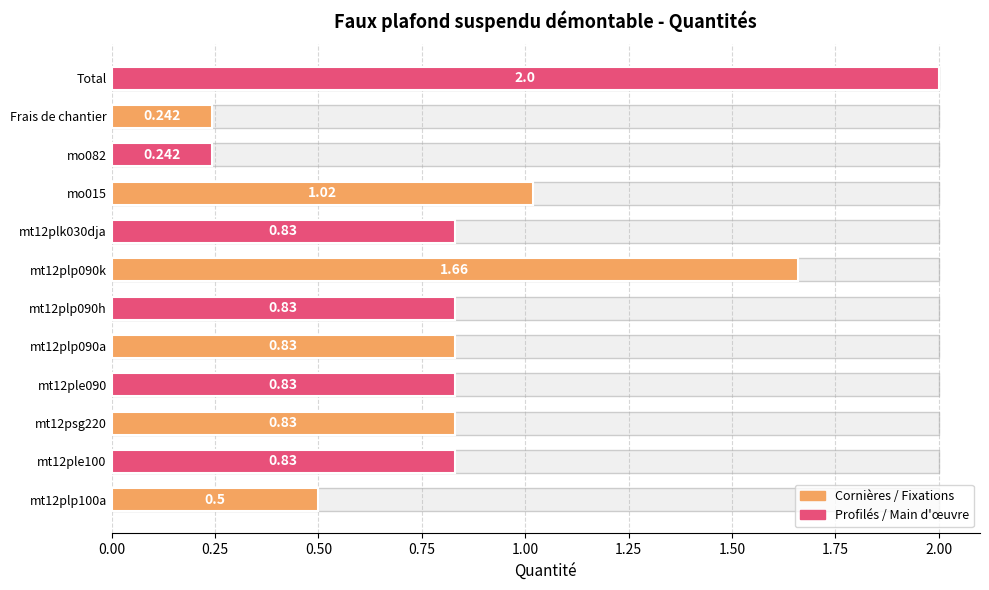

Are the bars grouped side by side (vs. stacked)?

No